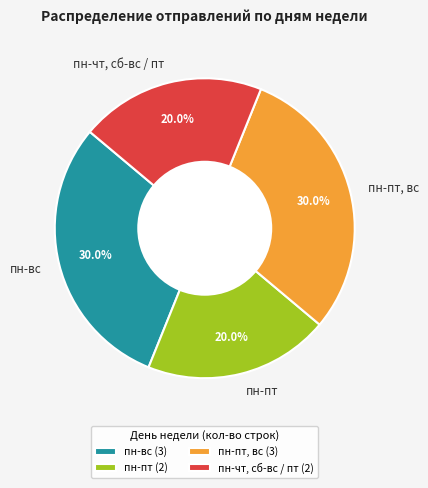

How many segments does this pie chart have?

4